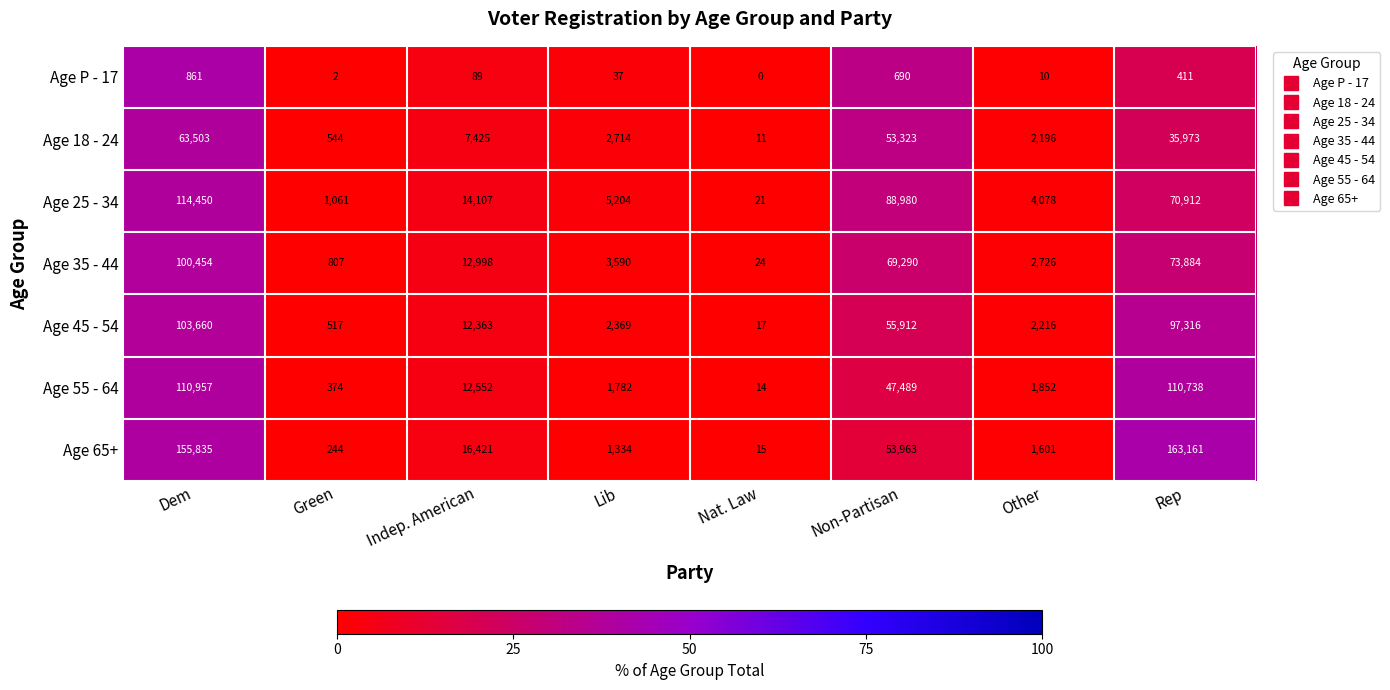

List the series in order of their peak value, highest first.

Age 65+, Age 25 - 34, Age 55 - 64, Age 45 - 54, Age 35 - 44, Age 18 - 24, Age P - 17